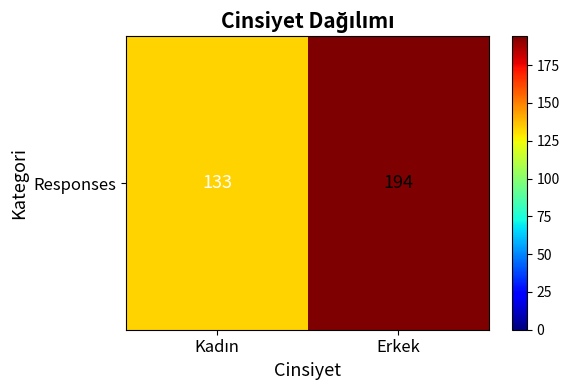

Is it true that the value at Erkek is 125?

False